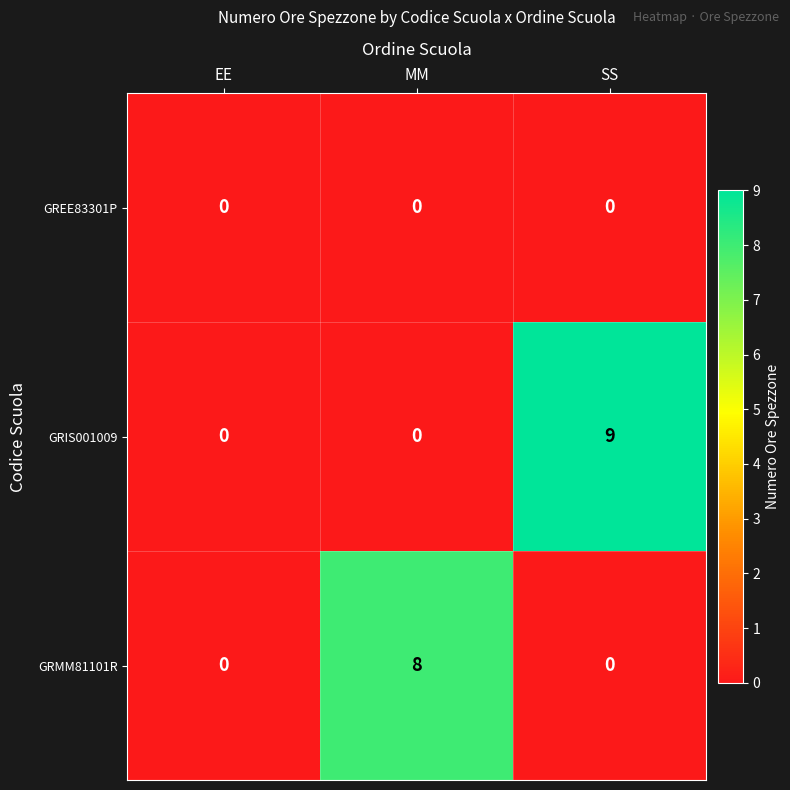

Which series changed the most between MM and SS?

GRIS001009